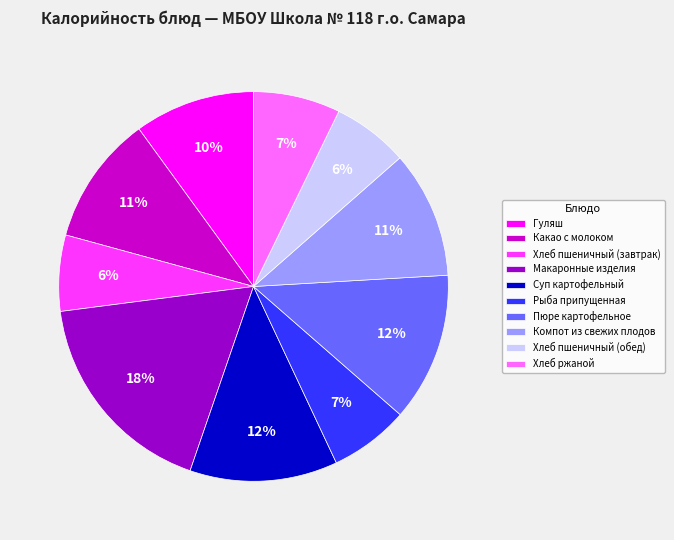

Is the sum of Хлеб пшеничный (завтрак) and Пюре картофельное greater than half?

No